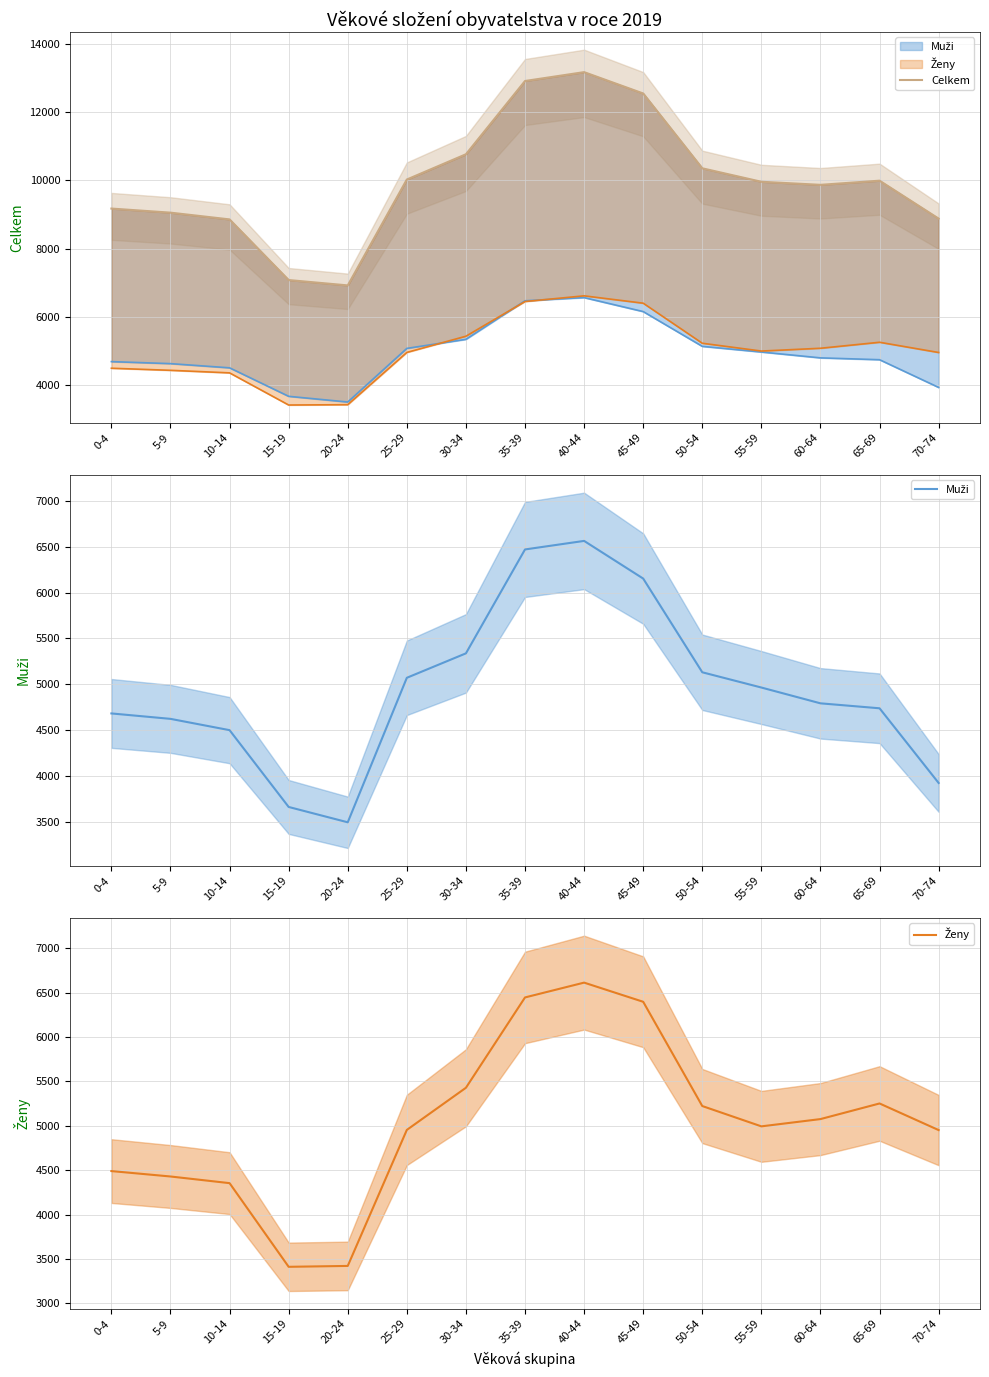

Where is the first local minimum for Muži?

20-24